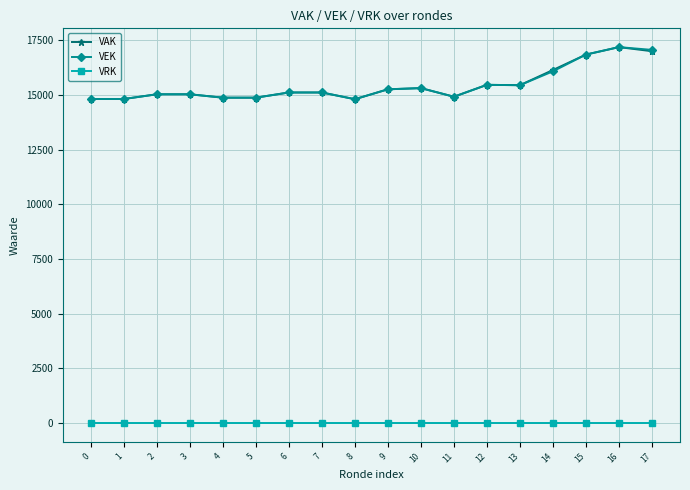

What is the maximum value shown in the chart?

17190